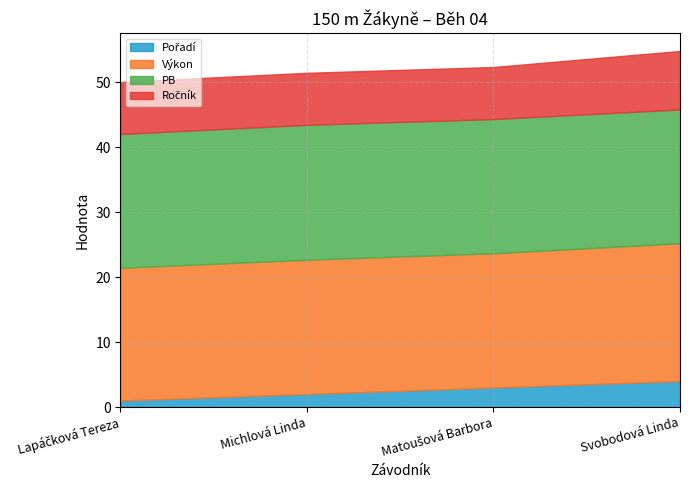

The PB series shows 20.6 at Svobodová Linda. True or false?

True